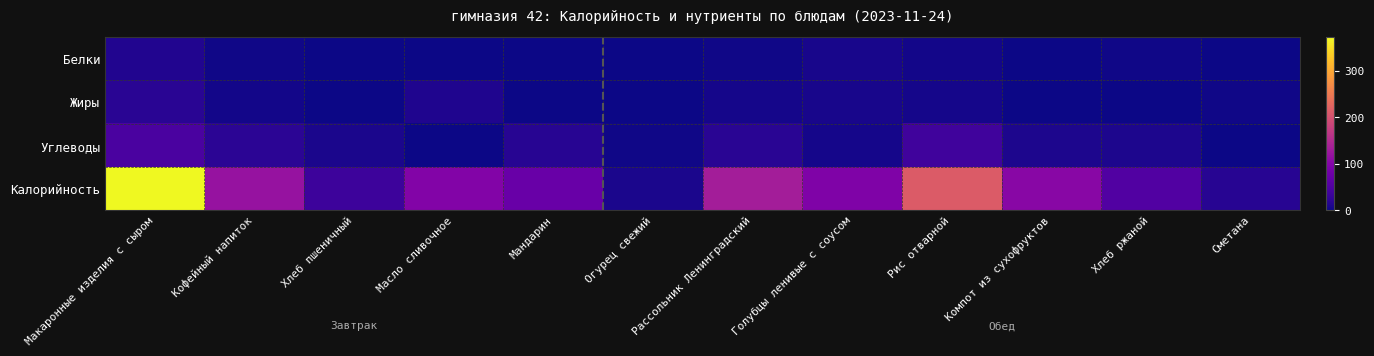

Which series has the largest total across all categories?

Калорийность